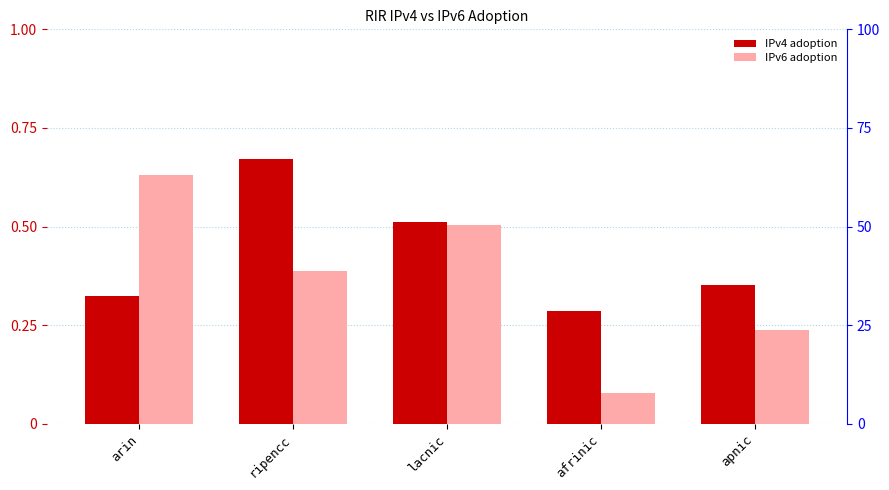

Reading left to right, transcribe all the data shown in this chart.

IPv4 adoption: arin=0.3	ripencc=0.7	lacnic=0.5	afrinic=0.3	apnic=0.4
IPv6 adoption: arin=0.6	ripencc=0.4	lacnic=0.5	afrinic=0.1	apnic=0.2